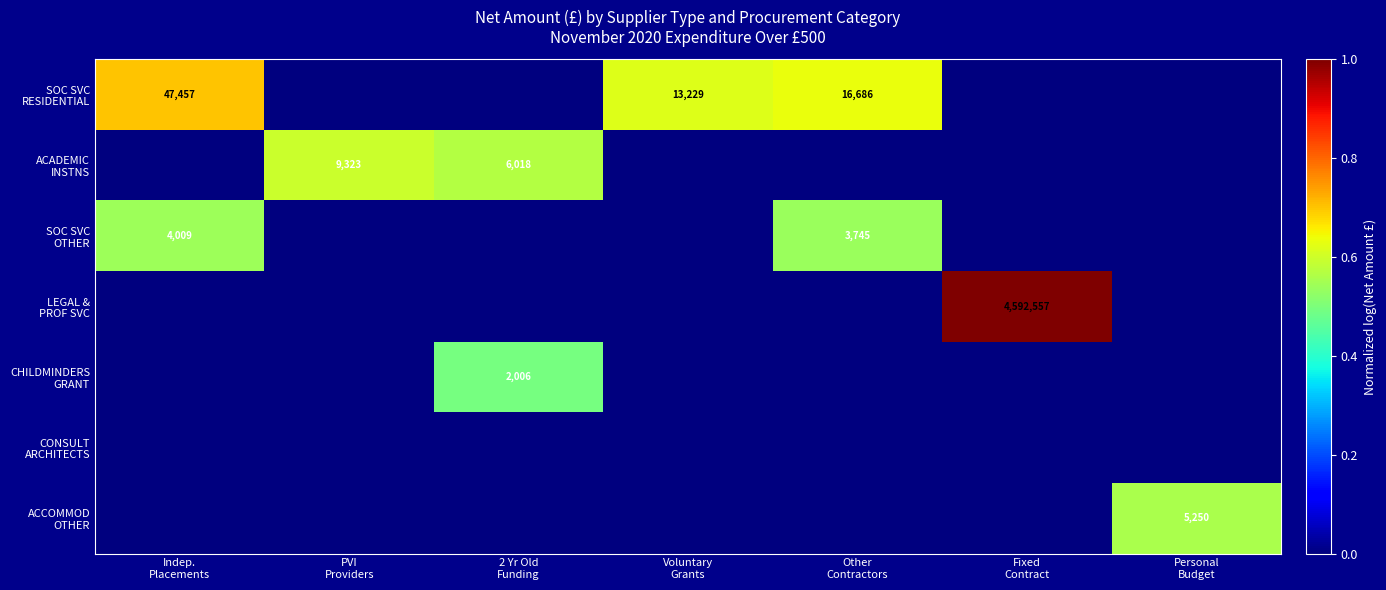

What is the spread (max minus min) of values at 2 Yr Old
Funding?

6018